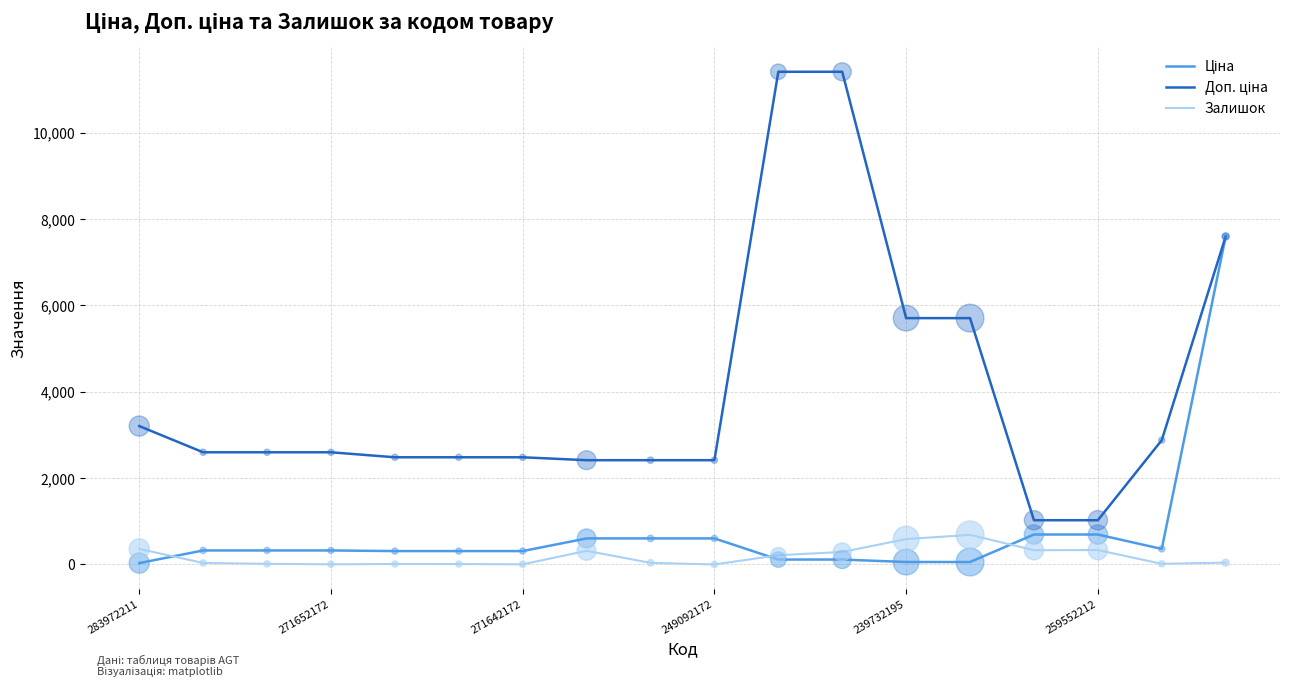

What is the greatest value displayed?

11410.0